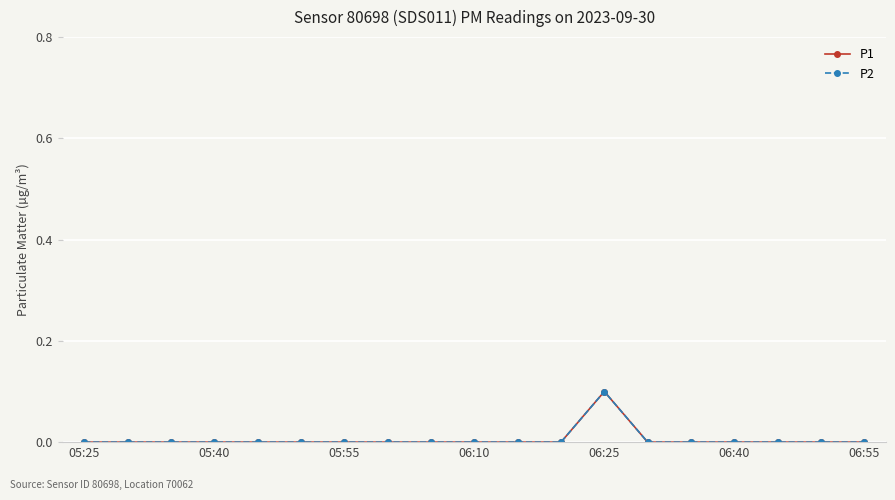

True or false: P1 and P2 cross at least once.

False